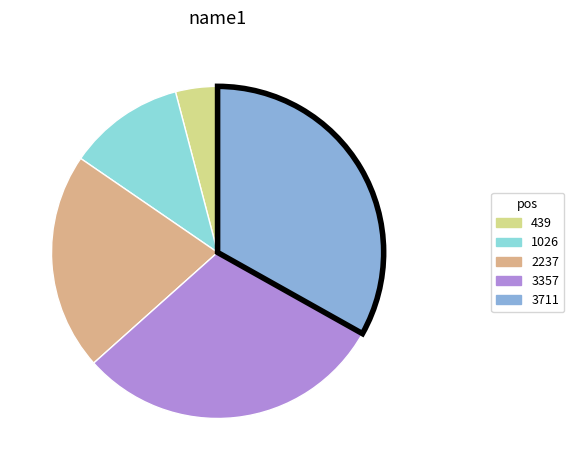

Do 2237 and 3711 together represent more than half of the pie?

Yes